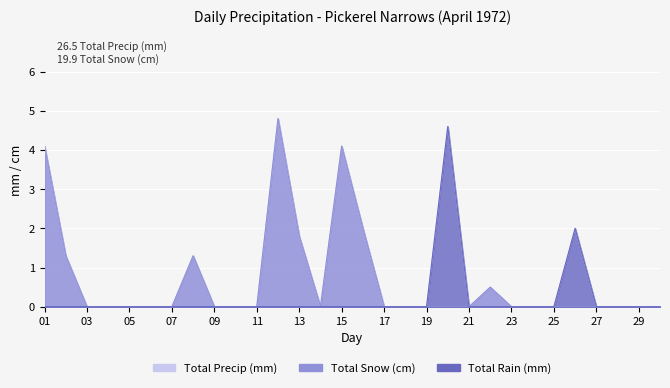

The Total Precip (mm) series shows 1.3 at 08. True or false?

True